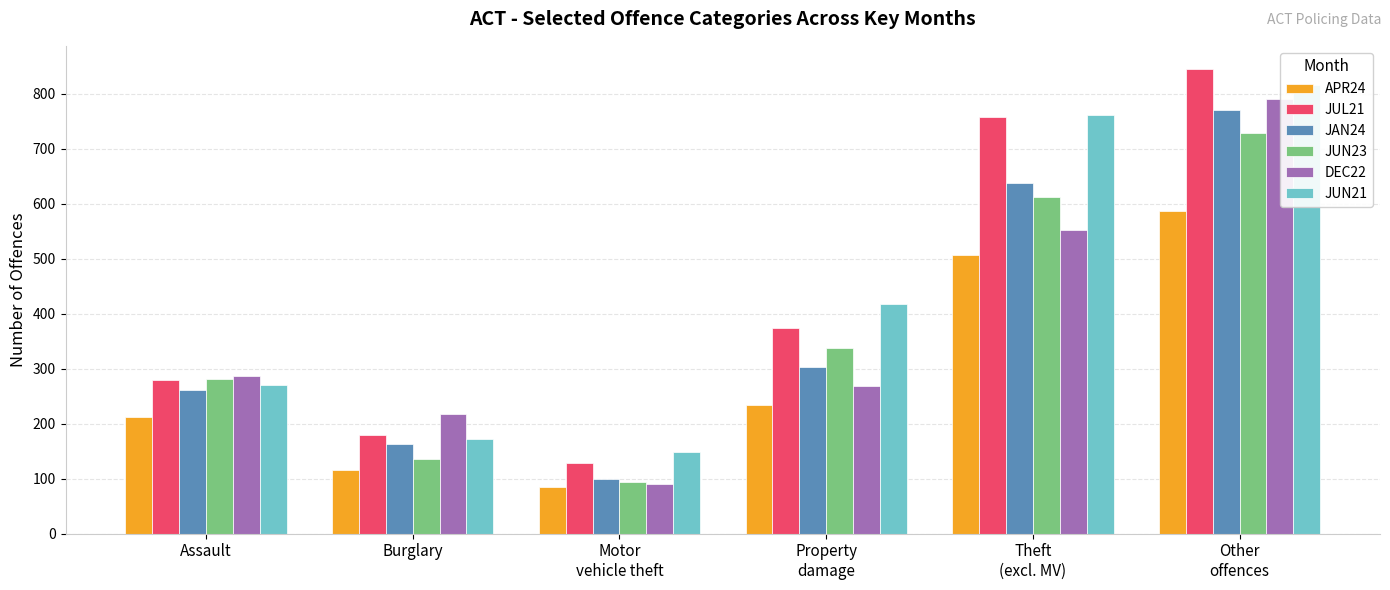

What is the sum of the DEC22 values at Burglary and Motor
vehicle theft?

308